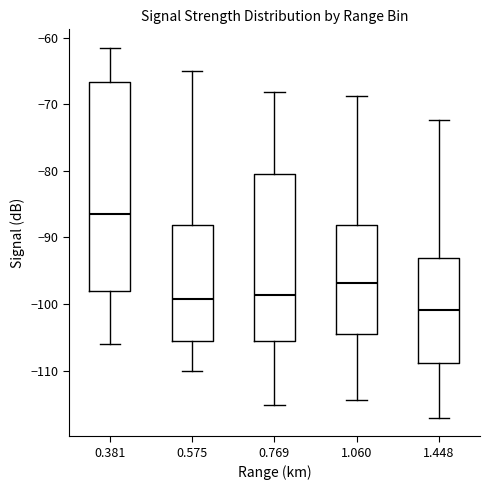

Which box is the tallest, from its lower edge to its upper edge?

0.381